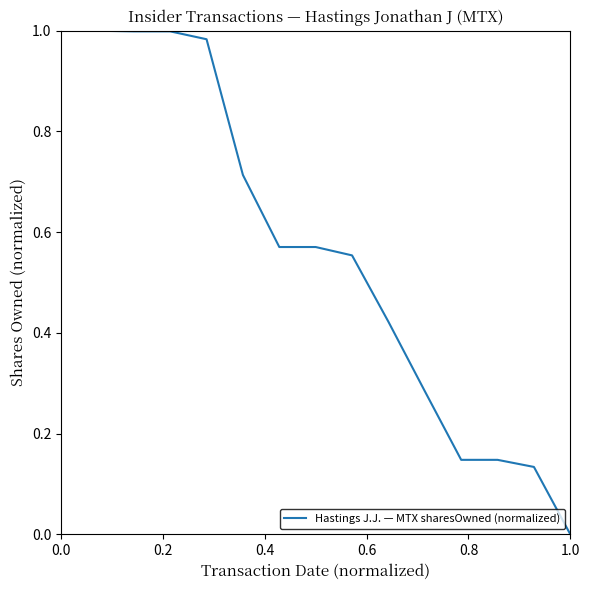

The chart shows a value of 1.0 at 0.0. True or false?

True